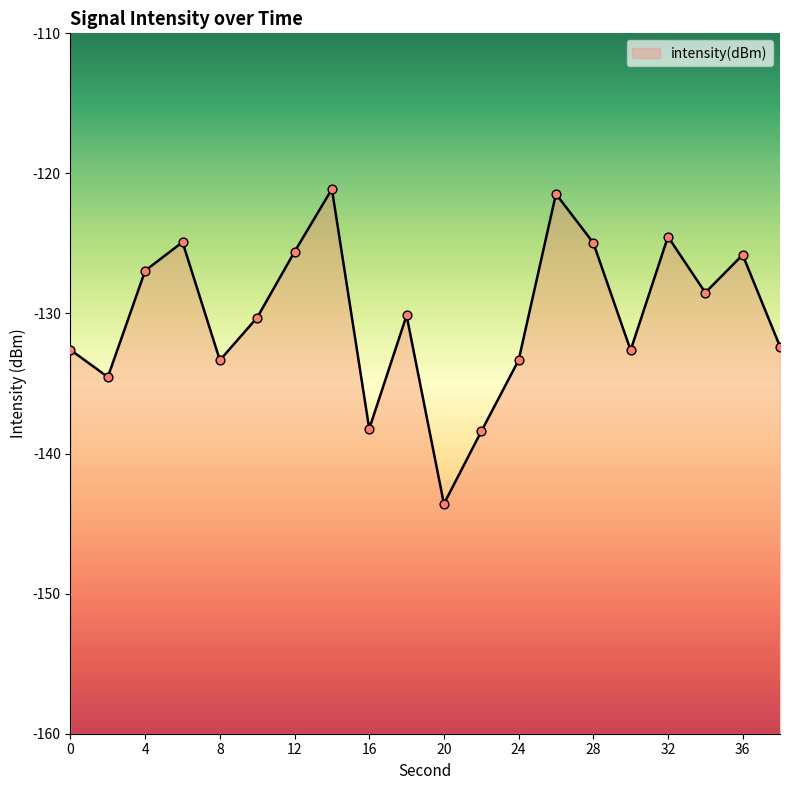

Which has a higher value, 22 or 20?

22